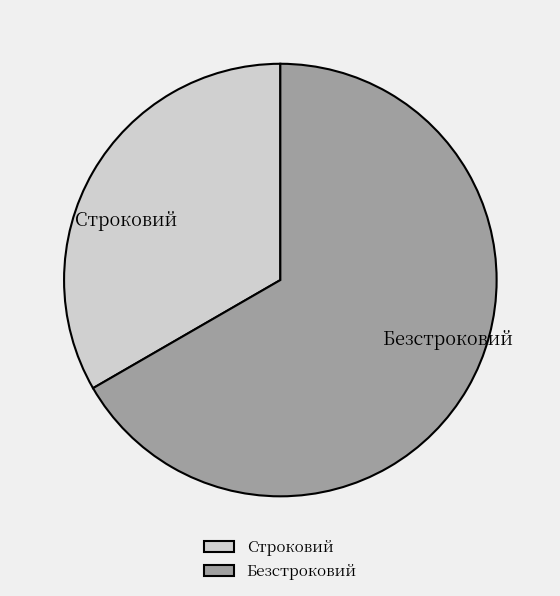

Is it true that Строковий is 27% of the pie?

False